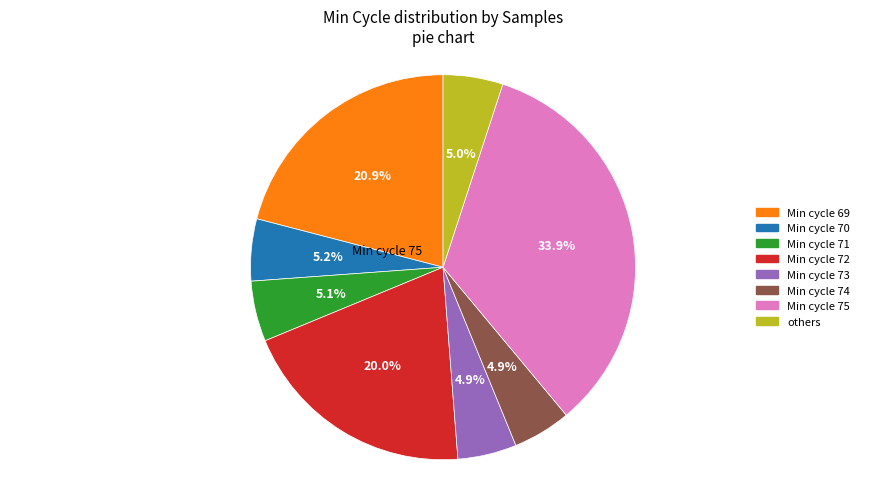

Is there any slice that represents more than half of the pie?

No